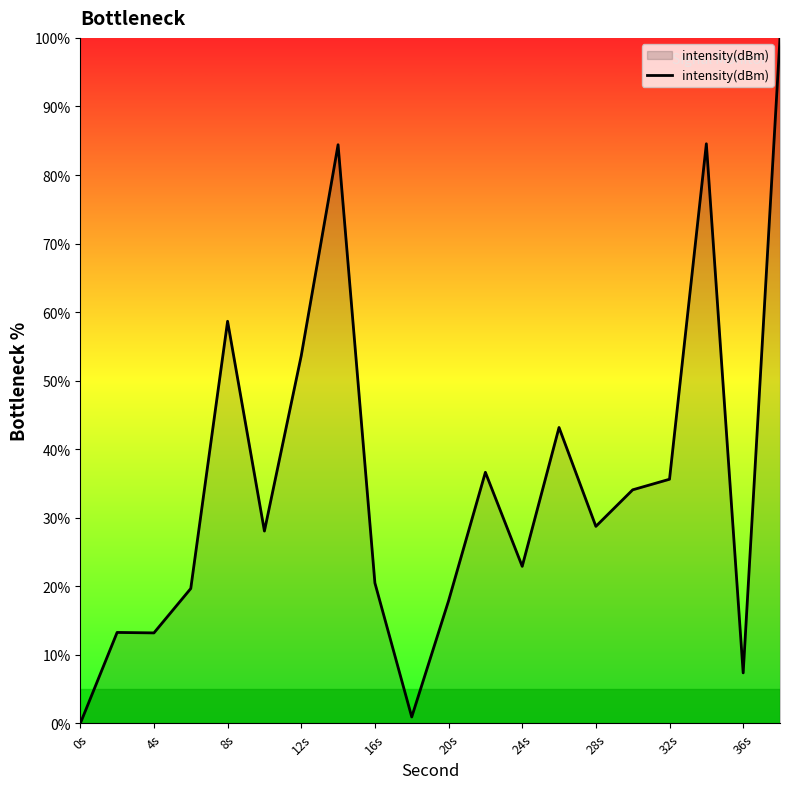

What is the greatest value displayed?

100.0